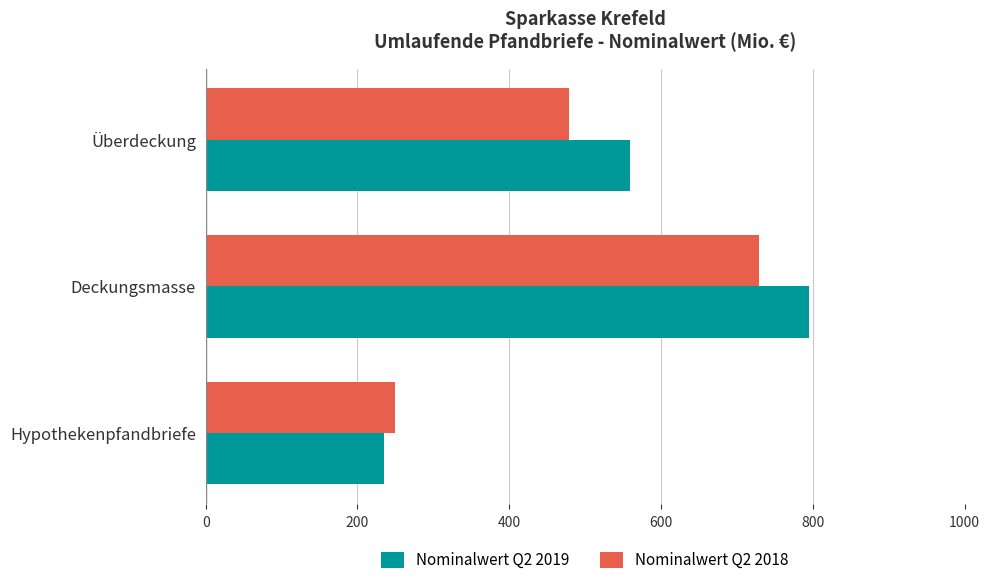

Which category has the highest value across all series?

Deckungsmasse